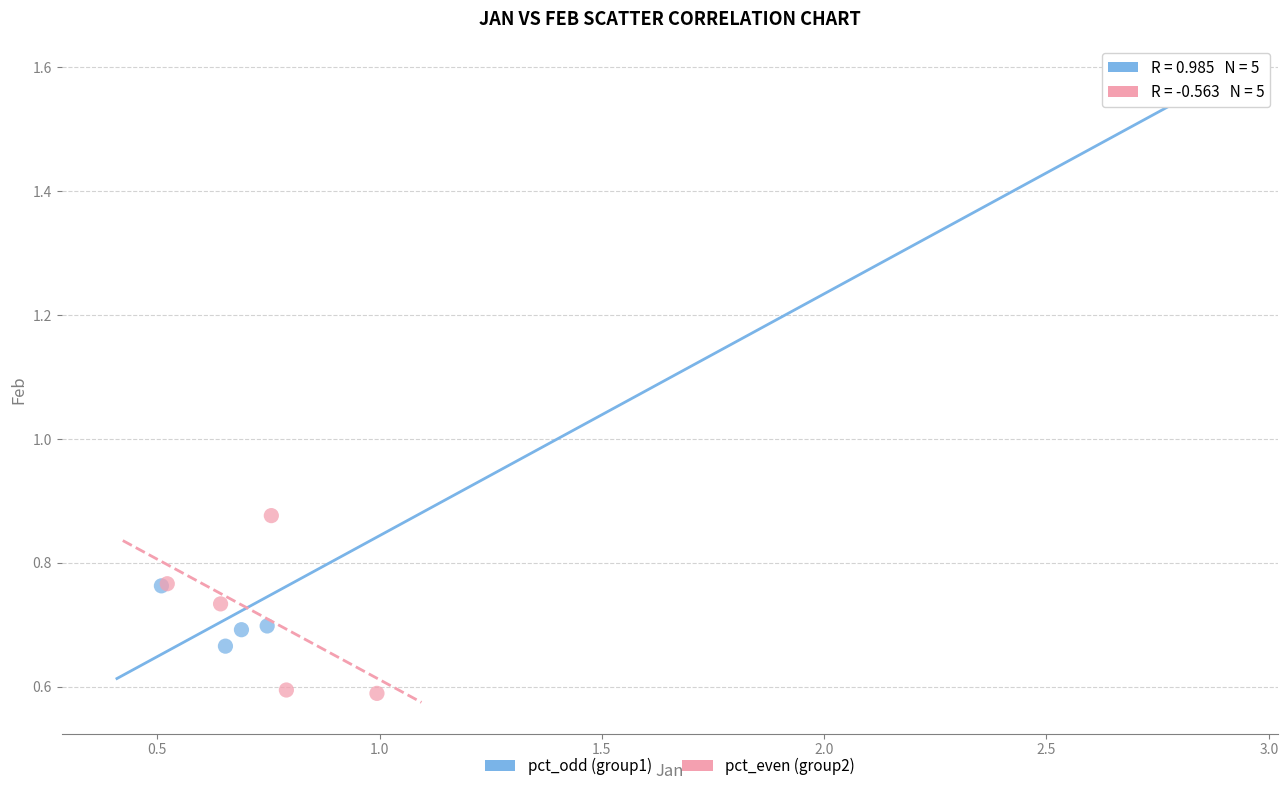

Which series reaches the maximum Y coordinate?

pct_odd (group1)